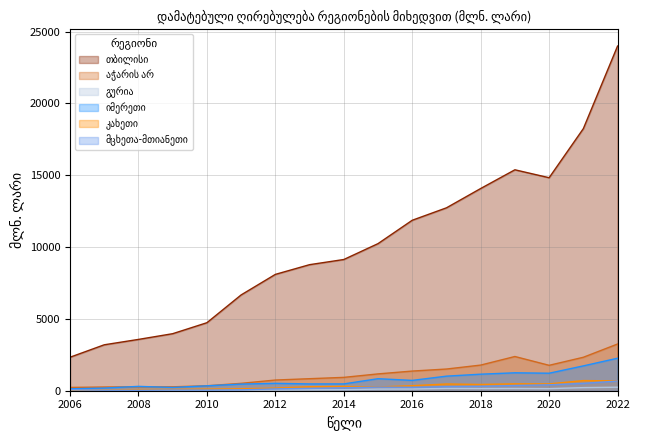

What is the sum of all აჭარის არ values?

19969.0